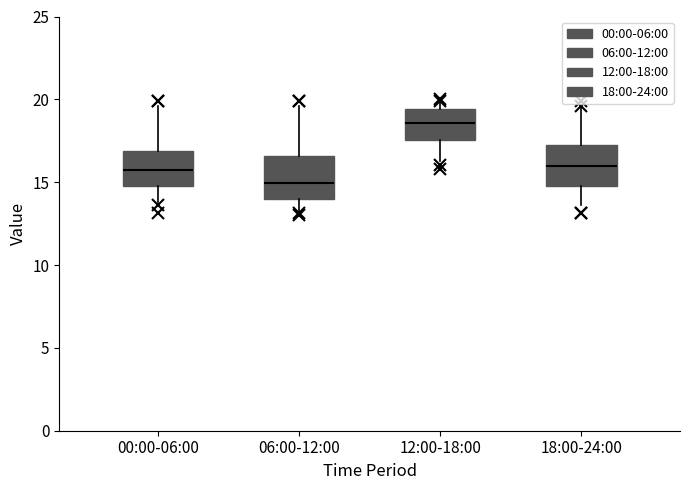

Reading left to right, read every box against the y-axis: the position of its median line, the range the box covers, and the ends of its whiskers. The values are not printed on the chart, so give them approximately, as read against the axis.

00:00-06:00: median 16.0, box 15.0 to 17.0, whiskers 14.0 to 19.5
06:00-12:00: median 15.0, box 14.0 to 16.5, whiskers 13.0 to 19.5
12:00-18:00: median 18.5, box 17.5 to 19.5, whiskers 16.5 to 20.0
18:00-24:00: median 16.0, box 15.0 to 17.0, whiskers 13.5 to 19.5